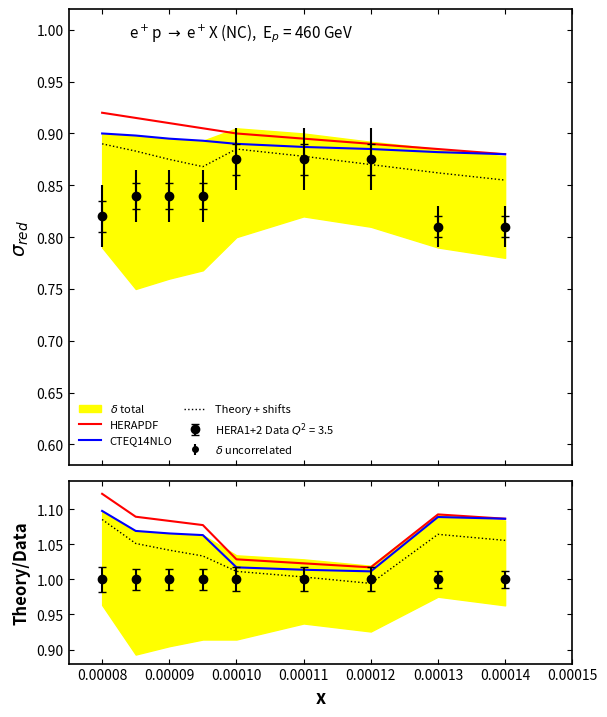

What is the value of the CTEQ14NLO point at the 2nd from the left?

1.1